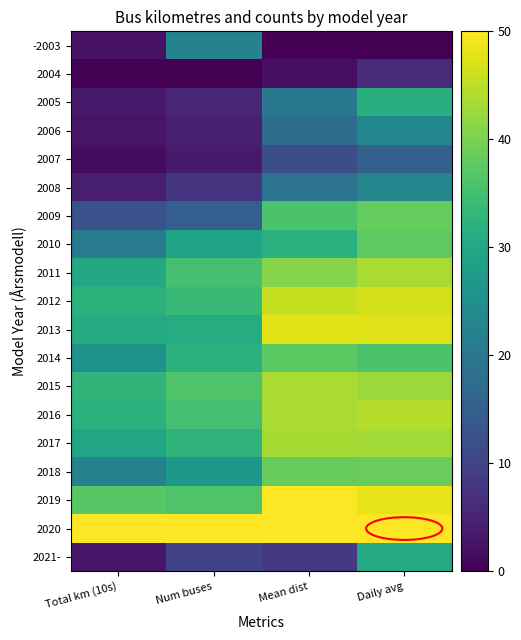

At how many categories does at least one series exceed 40?

4